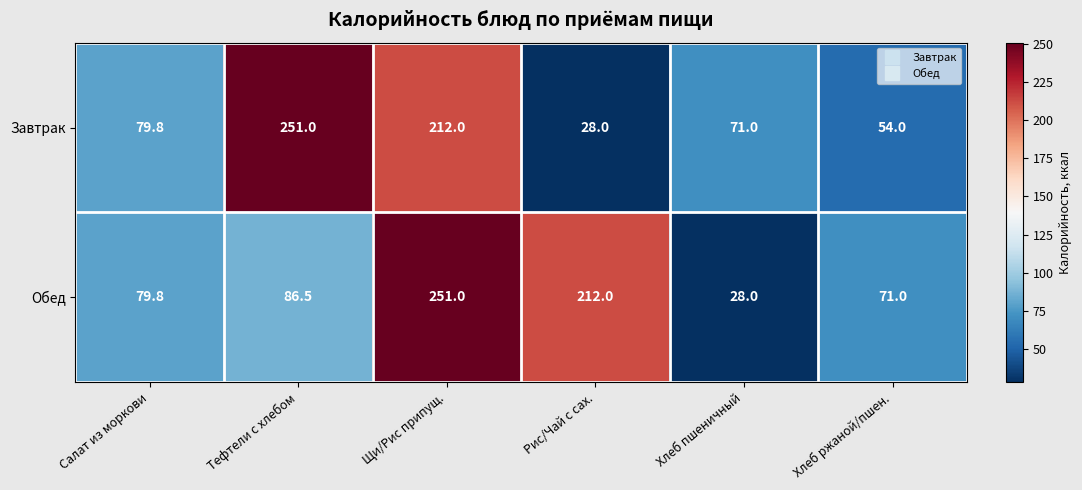

Where does the Завтрак series first go above 79?

Салат из моркови